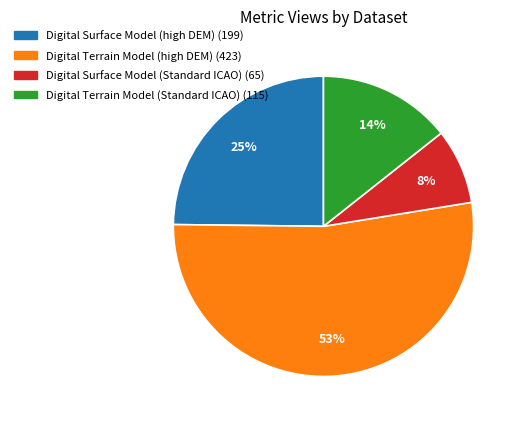

Which slice is the largest?

Digital Terrain Model (high DEM)